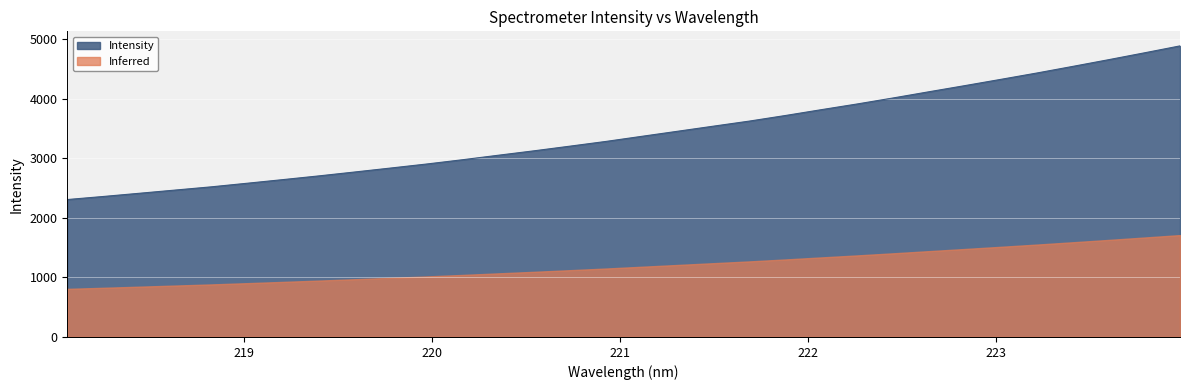

What is the difference between the maximum and minimum values?

2578.2